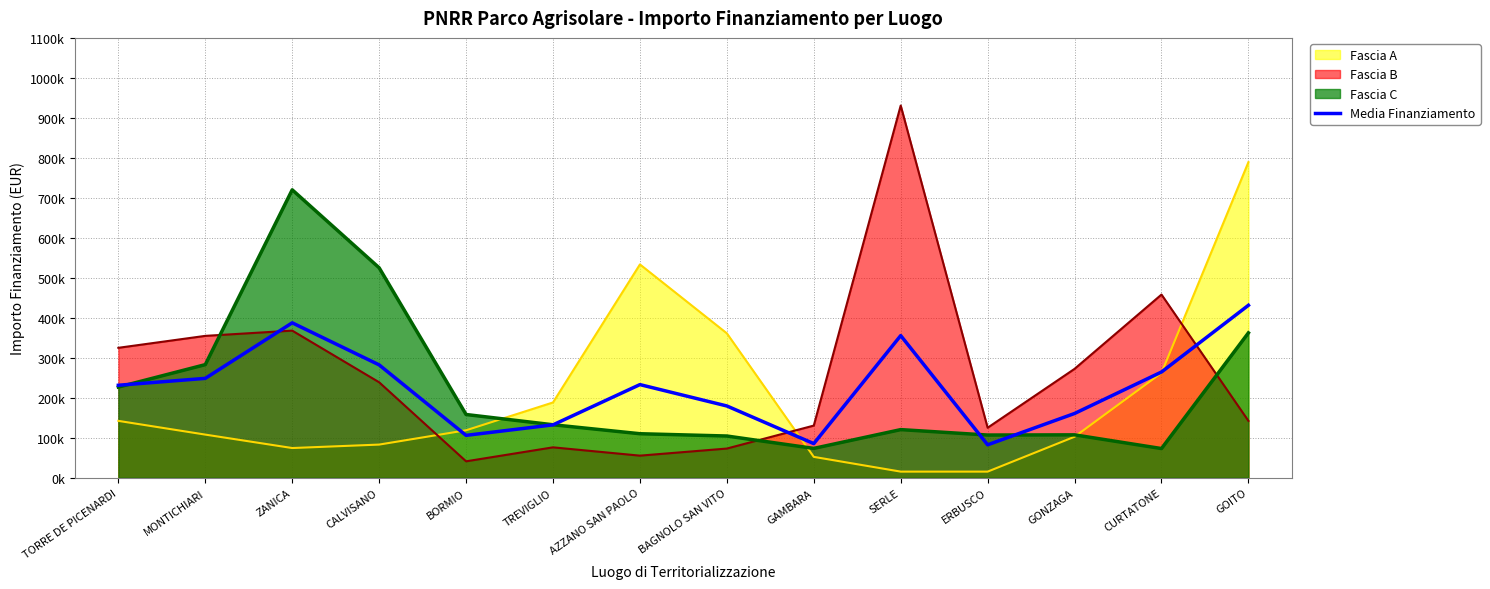

How many points are lower than both their immediate neighbors (excluding endpoints)?

3